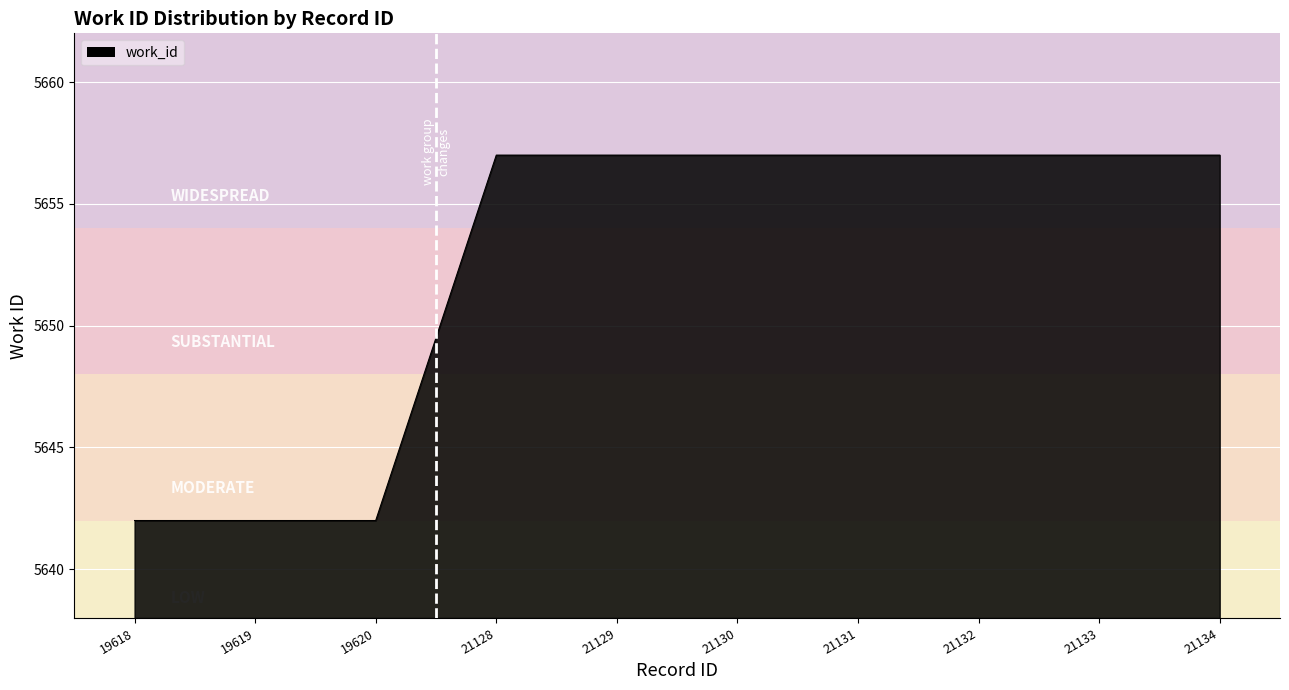

What is the sum of all values?

56525